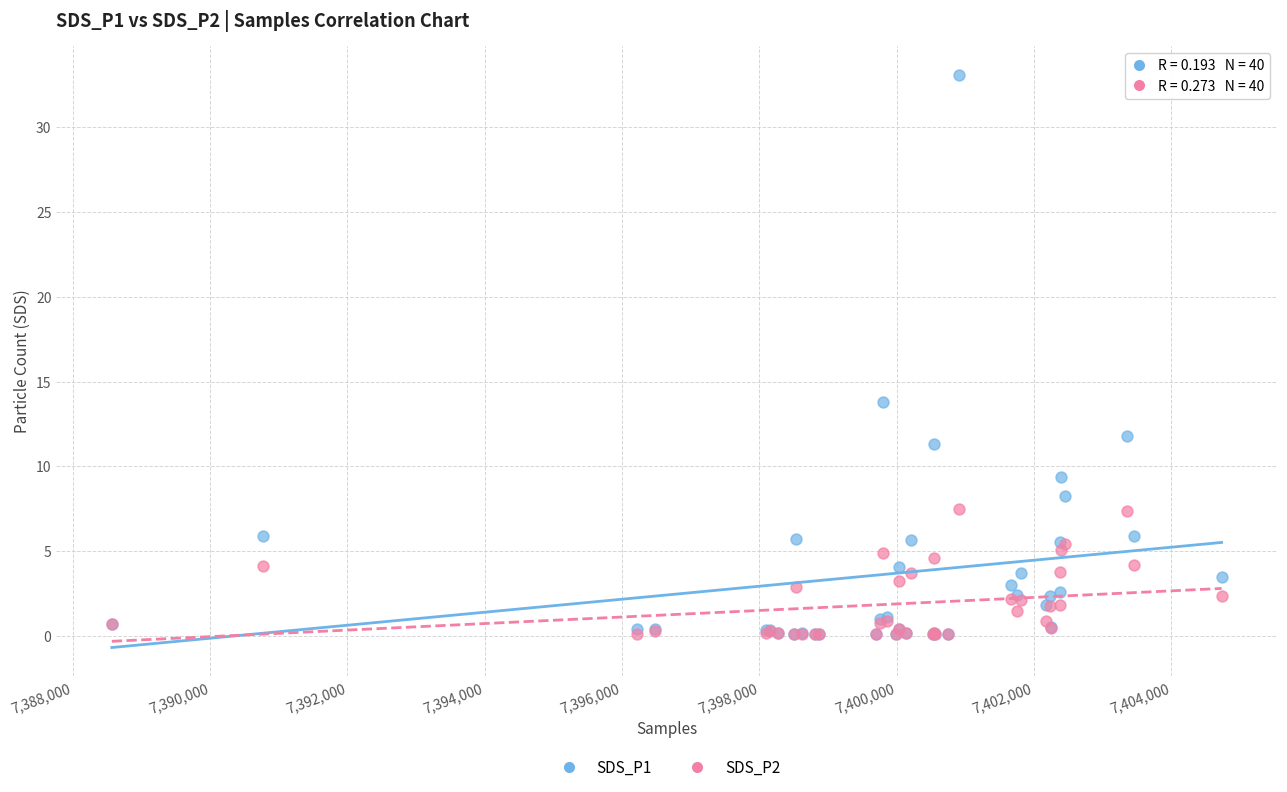

Which series reaches the maximum Y coordinate?

SDS_P1